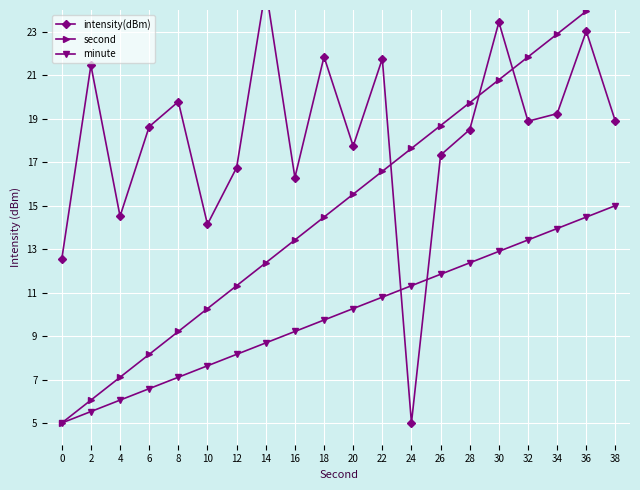

What are all the series names shown in the legend?

intensity(dBm), second, minute